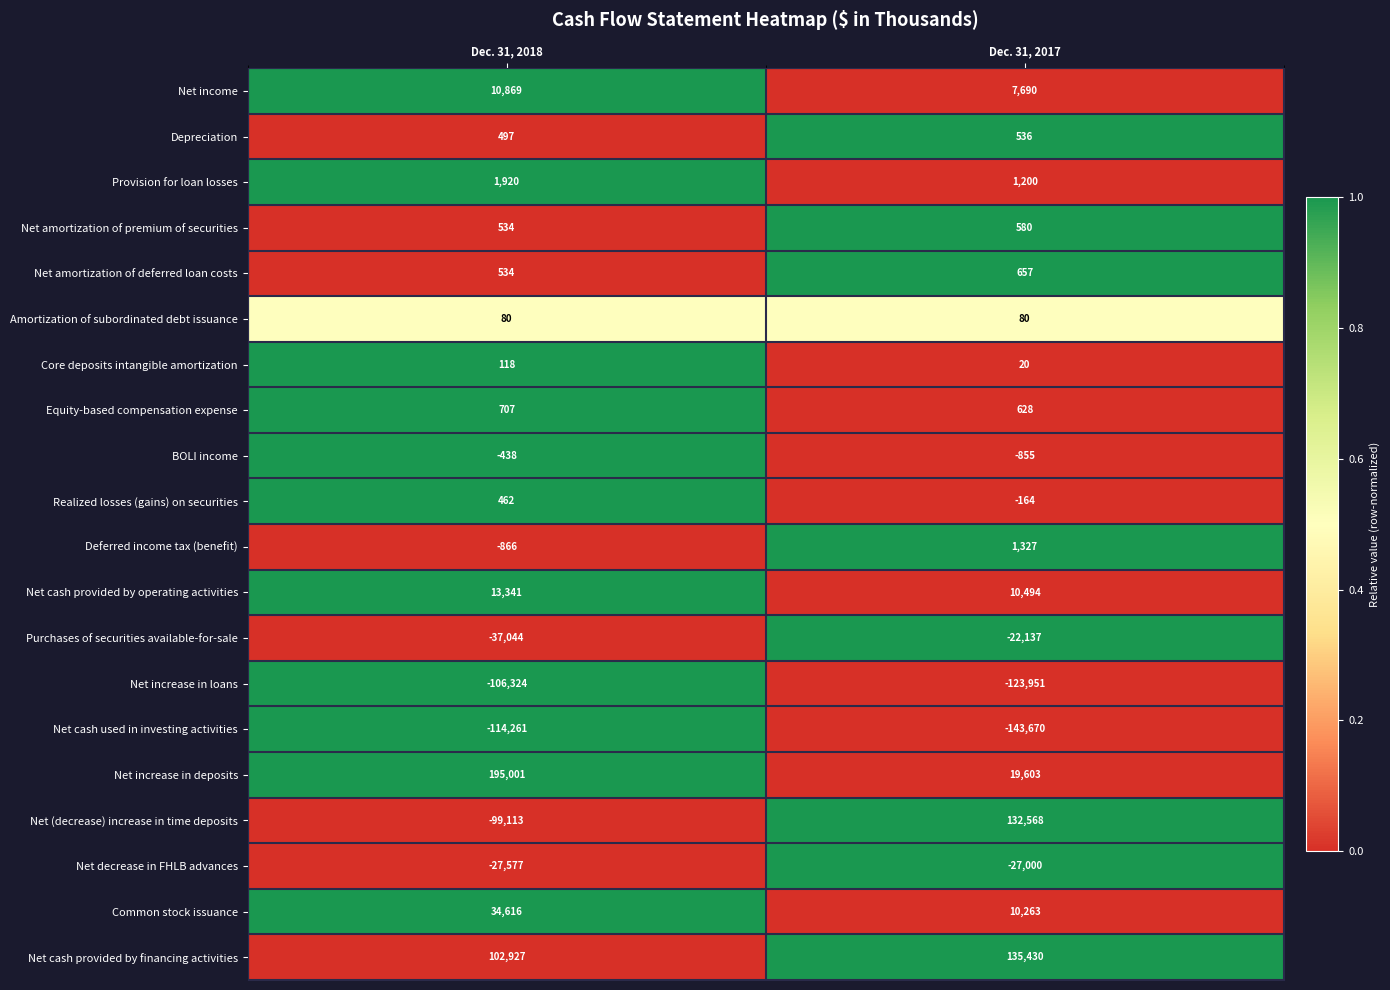

Is the value of Core deposits intangible amortization at Dec. 31, 2018 greater than the value of Net cash provided by financing activities at Dec. 31, 2018?

No